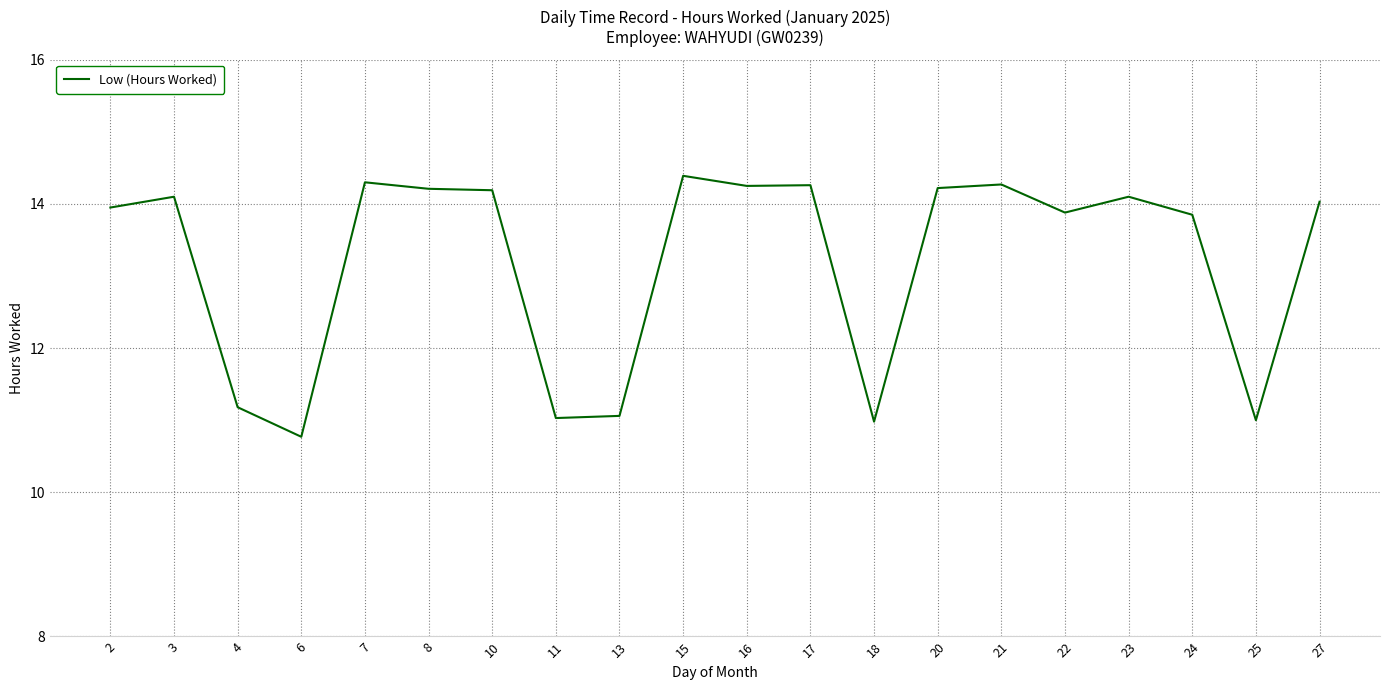

What is the maximum value shown in the chart?

14.4